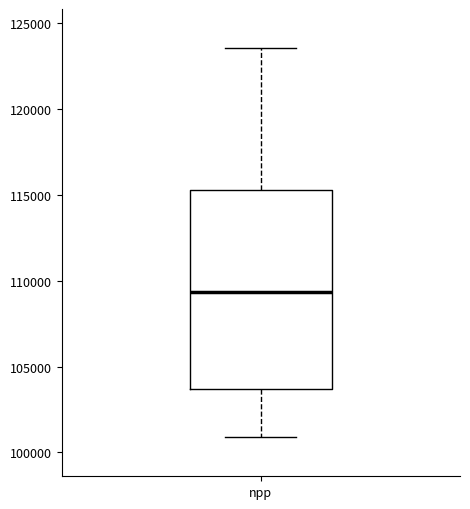

Where does the median line of the box for npp sit on the y-axis? The values are not printed on the chart, so give them approximately, as read against the axis.

109500